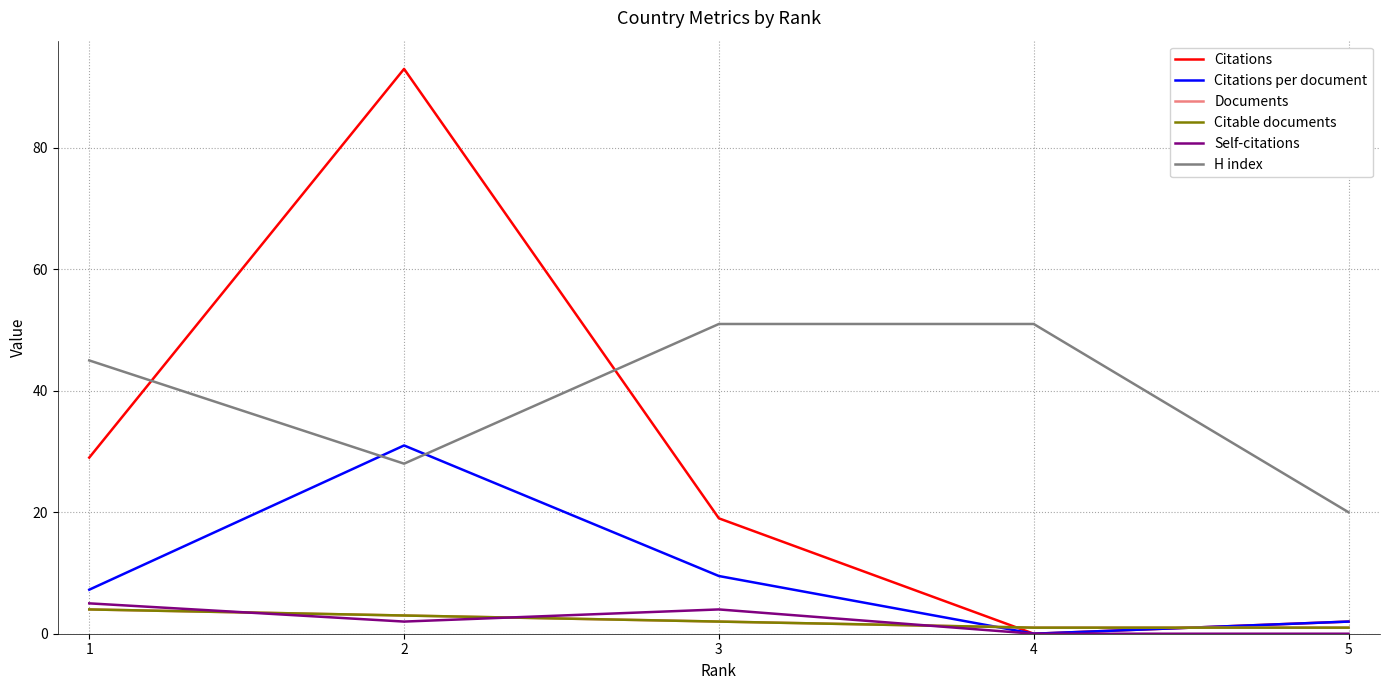

Does the chart display data point markers on the line(s)?

No